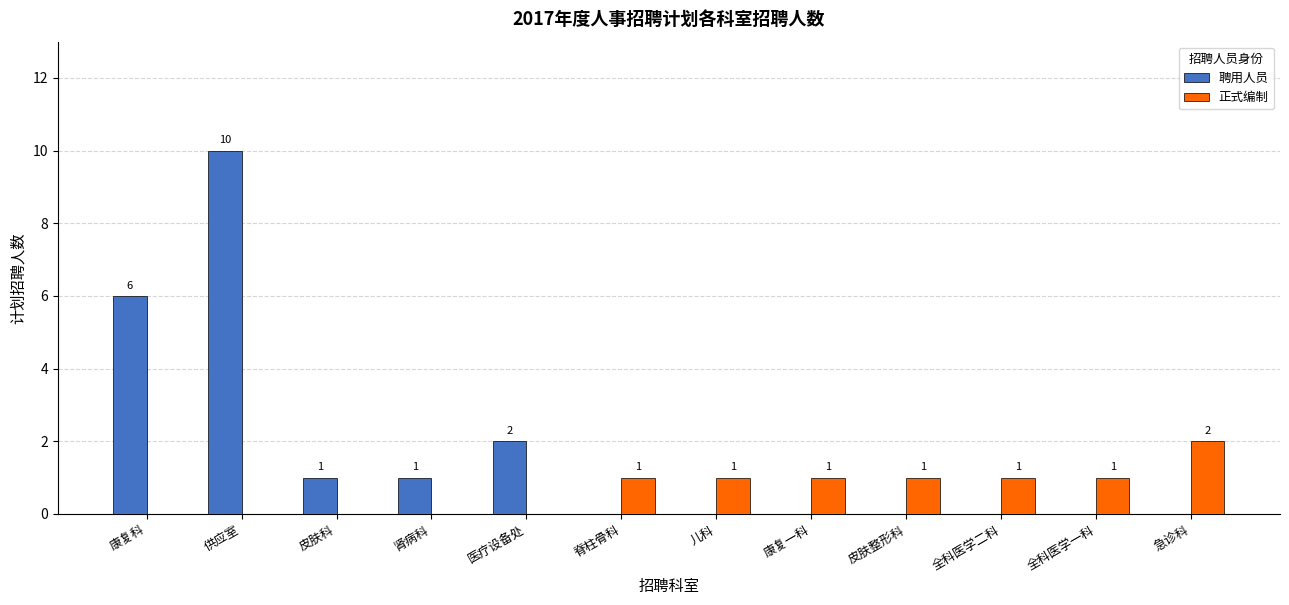

What is the average value of the 正式编制 series?

1